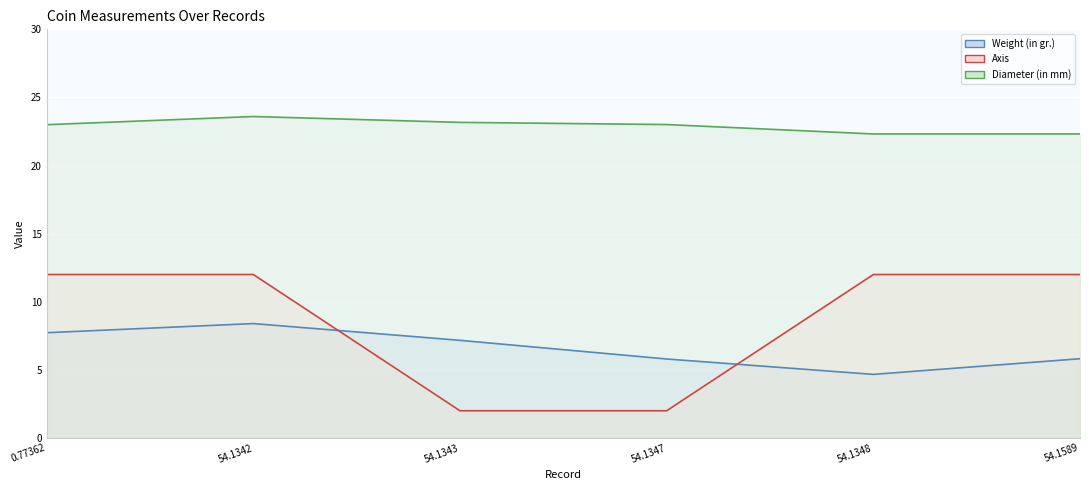

Is it true that Weight (in gr.) (line) equals 5.8 at 54.1347?

True